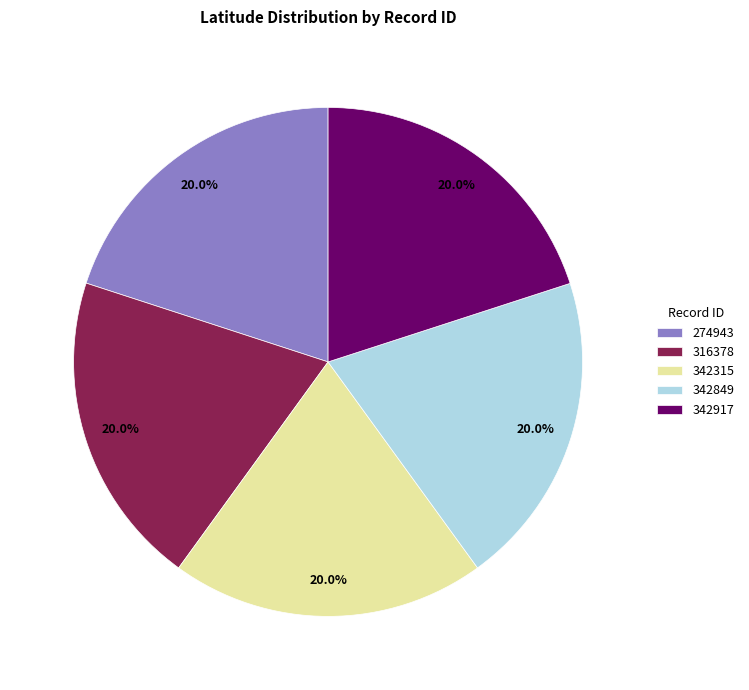

Combined, do 274943 and 342315 account for over 50%?

No